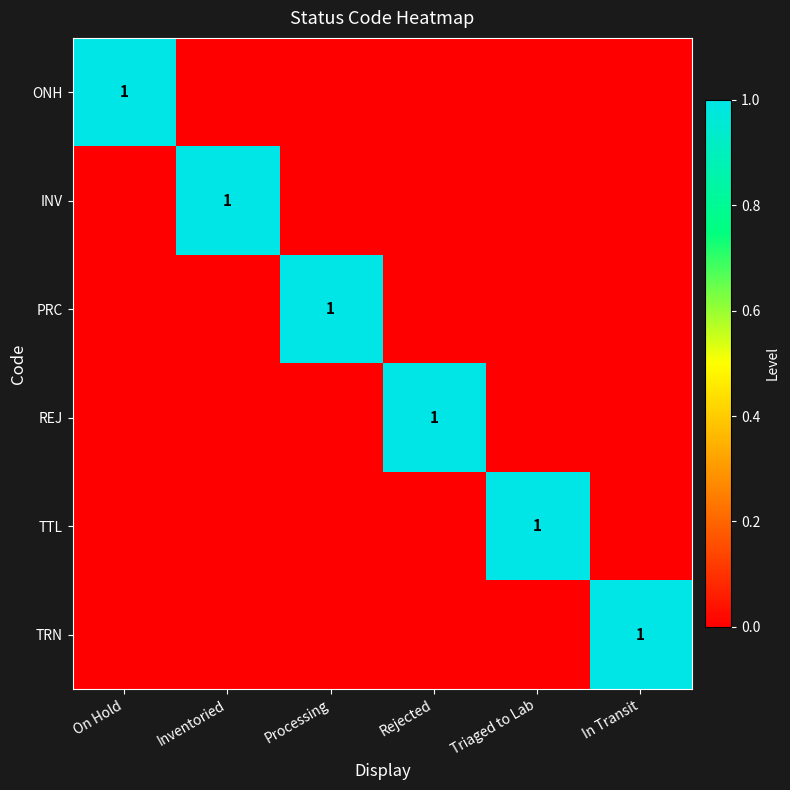

The REJ series shows 0 at Rejected. True or false?

False